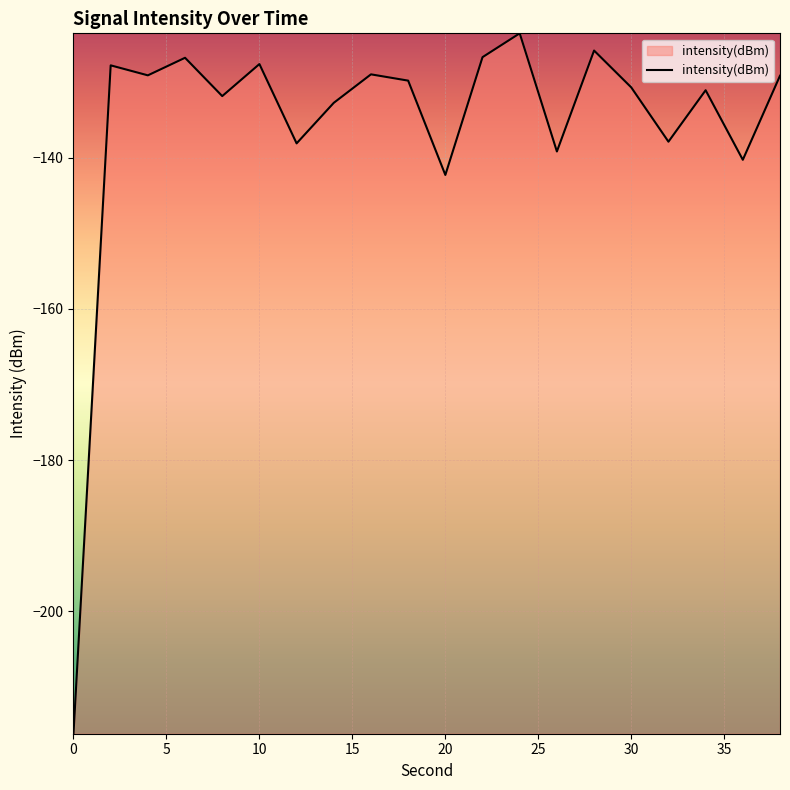

How many interior local peaks (higher than both neighbors) does the data have?

7